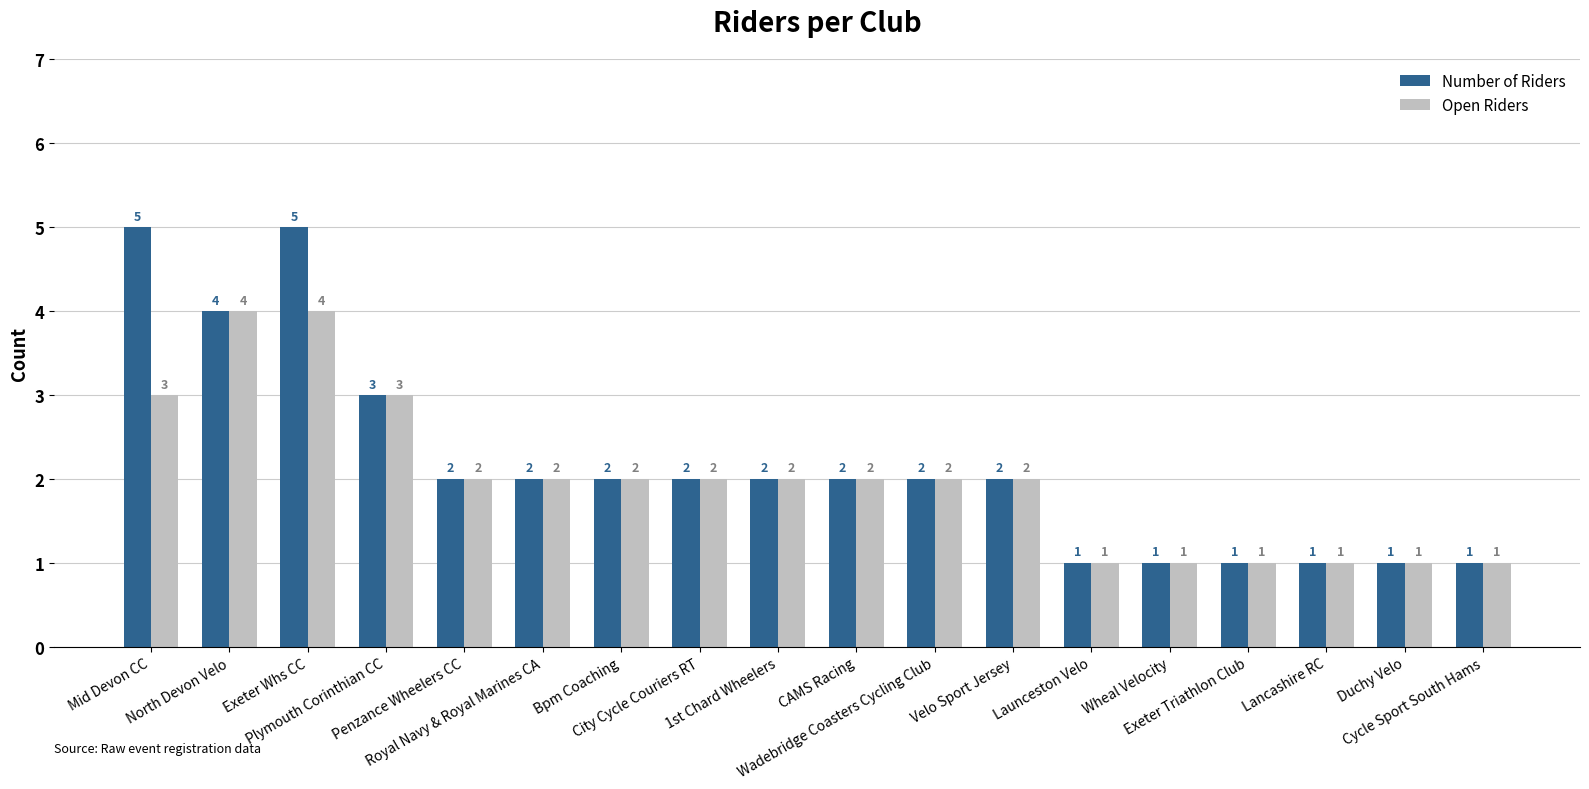

Reading left to right, list all the values displayed in this chart.

Number of Riders: Mid Devon CC=5	North Devon Velo=4	Exeter Whs CC=5	Plymouth Corinthian CC=3	Penzance Wheelers CC=2	Royal Navy & Royal Marines CA=2	Bpm Coaching=2	City Cycle Couriers RT=2	1st Chard Wheelers=2	CAMS Racing=2	Wadebridge Coasters Cycling Club=2	Velo Sport Jersey=2	Launceston Velo=1	Wheal Velocity=1	Exeter Triathlon Club=1	Lancashire RC=1	Duchy Velo=1	Cycle Sport South Hams=1
Open Riders: Mid Devon CC=3	North Devon Velo=4	Exeter Whs CC=4	Plymouth Corinthian CC=3	Penzance Wheelers CC=2	Royal Navy & Royal Marines CA=2	Bpm Coaching=2	City Cycle Couriers RT=2	1st Chard Wheelers=2	CAMS Racing=2	Wadebridge Coasters Cycling Club=2	Velo Sport Jersey=2	Launceston Velo=1	Wheal Velocity=1	Exeter Triathlon Club=1	Lancashire RC=1	Duchy Velo=1	Cycle Sport South Hams=1